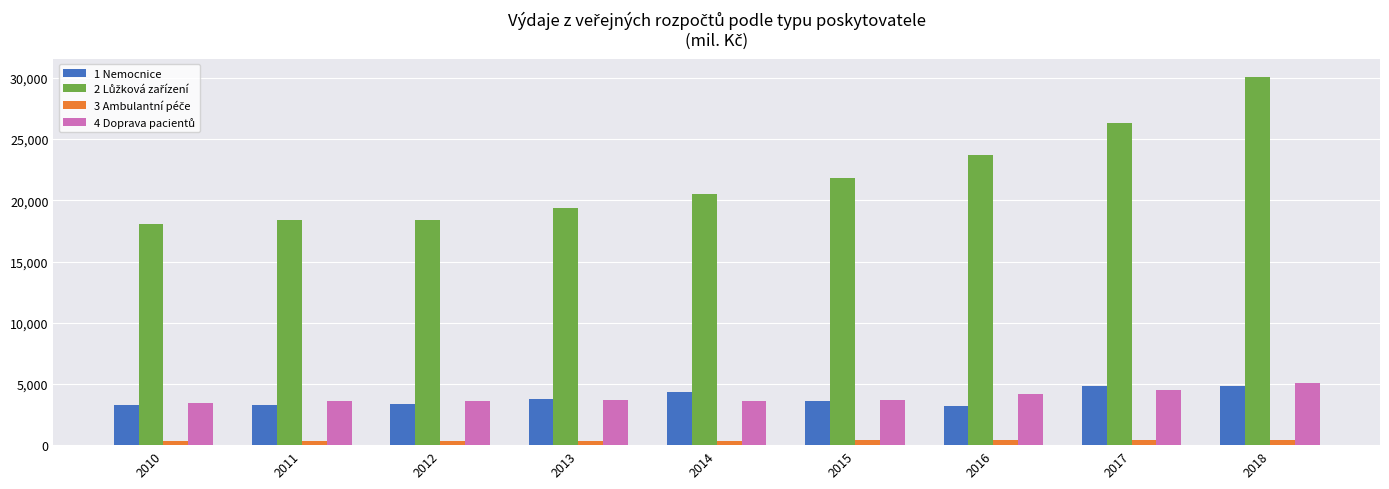

At which category is the sum across all series the highest?

2018